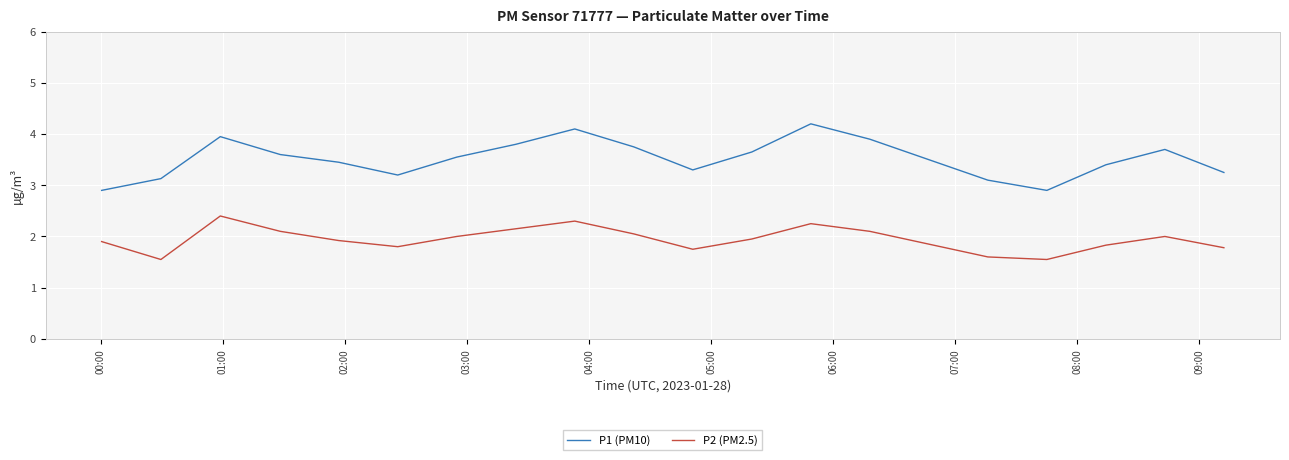

What is the difference between the maximum and minimum values in the P1 (PM10) series?

1.3